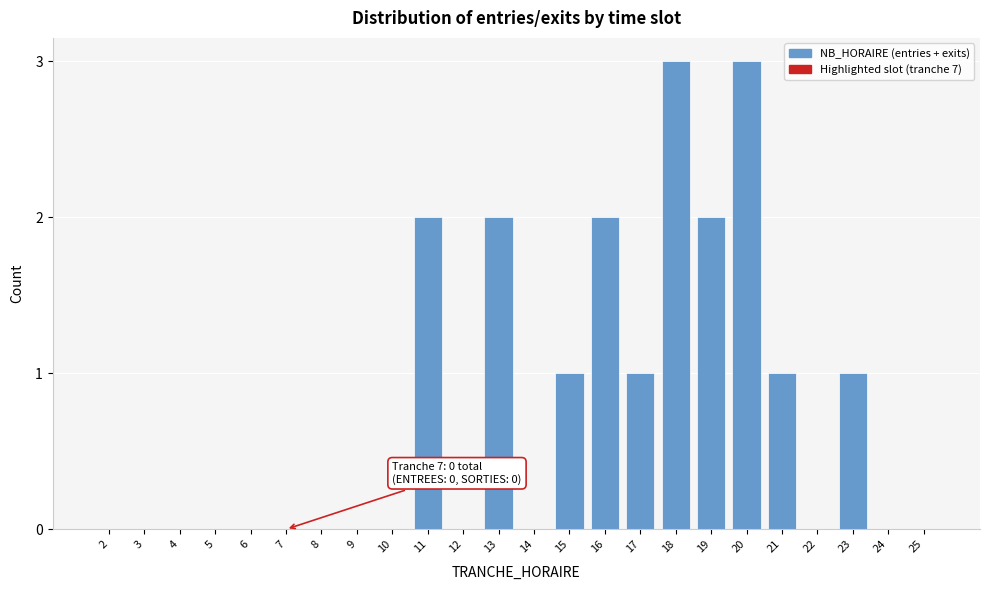

Reading left to right, extract all data points from this chart.

2=0	3=0	4=0	5=0	6=0	7=0	8=0	9=0	10=0	11=2	12=0	13=2	14=0	15=1	16=2	17=1	18=3	19=2	20=3	21=1	22=0	23=1	24=0	25=0